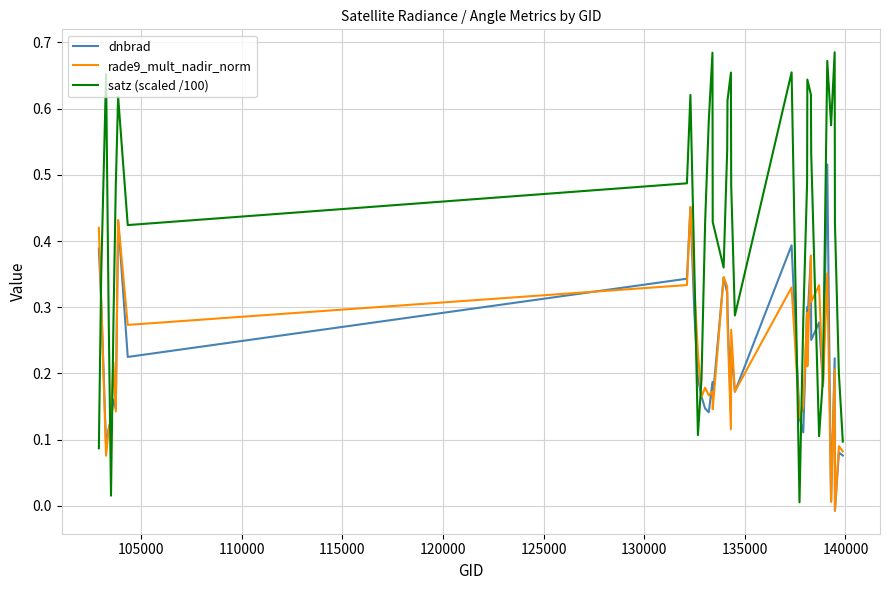

Which series has the largest range (max minus min)?

satz (scaled /100)